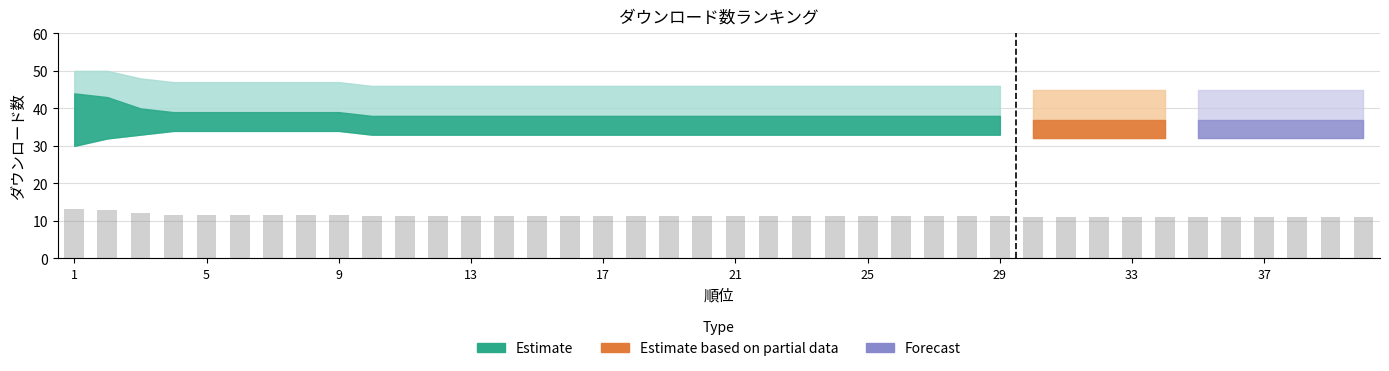

What is the sum of all values?

458.4